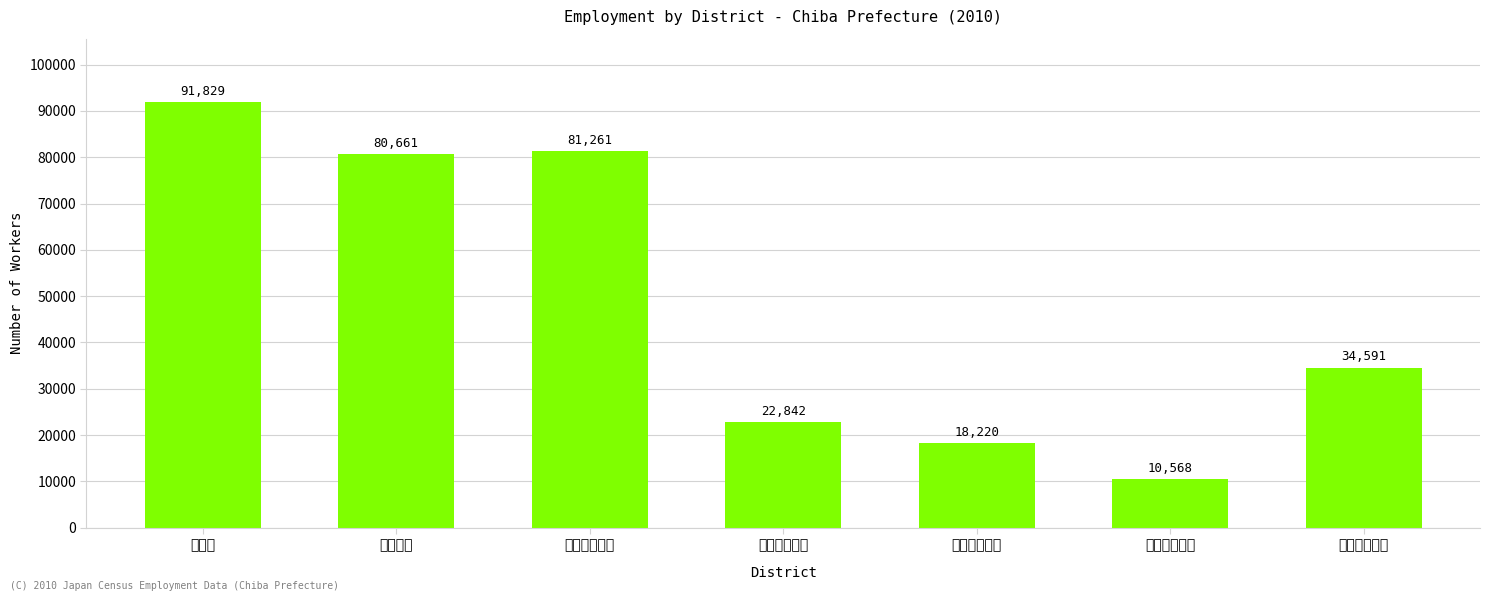

Reading right to left, transcribe all the data shown in this chart.

旧市内２－１=34591	生浜町２－１=10568	犢橋村２－１=18220	千葉市４－２=22842	千葉市４－１=81261	花見川区=80661	中央区=91829